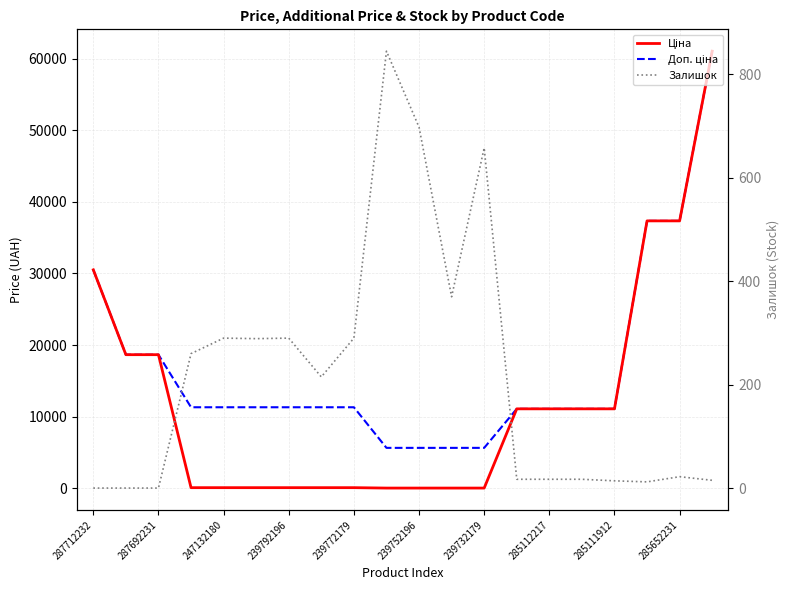

After their last crossing, which series has the higher values: Залишок or Ціна?

Ціна